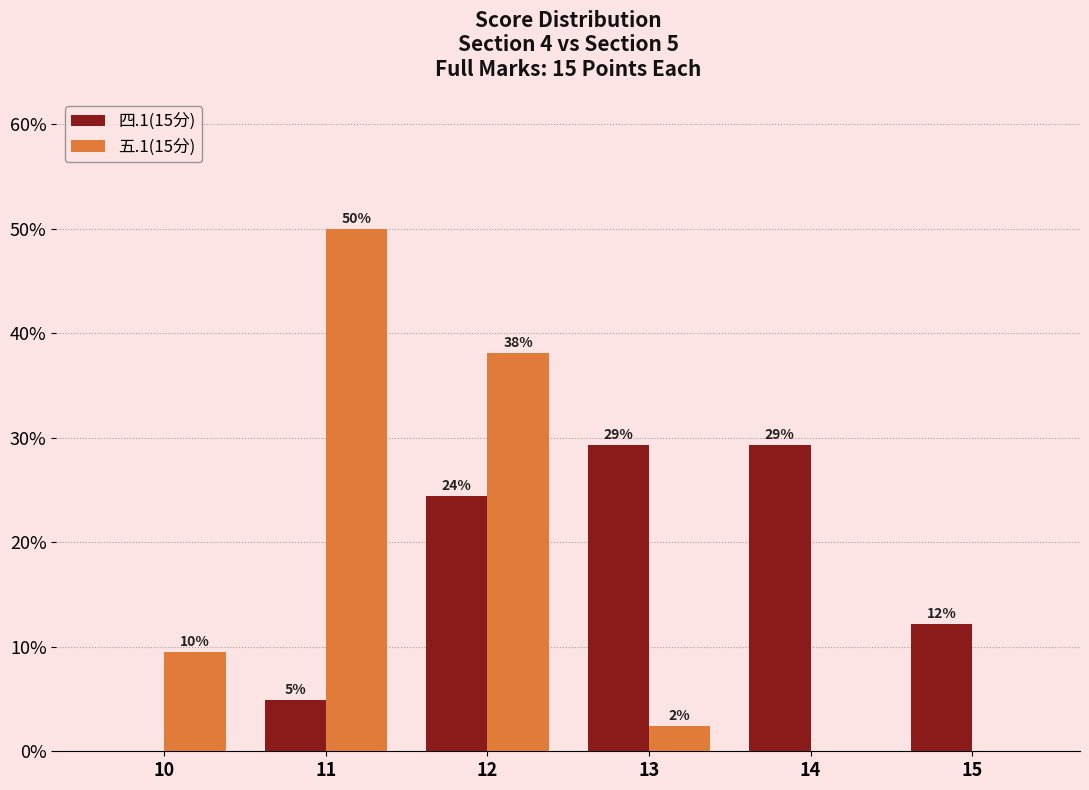

Rank the series by their maximum value, from highest to lowest.

五.1(15分), 四.1(15分)